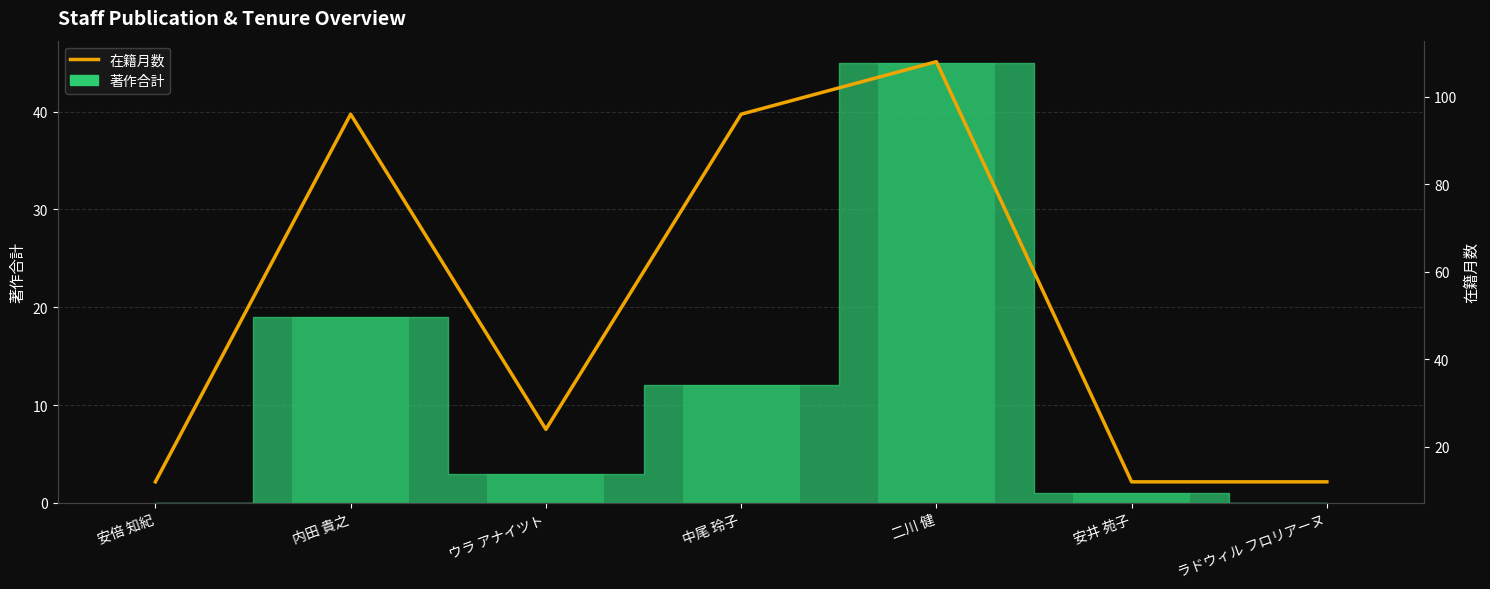

Count the values in the range 12 to 96.

6